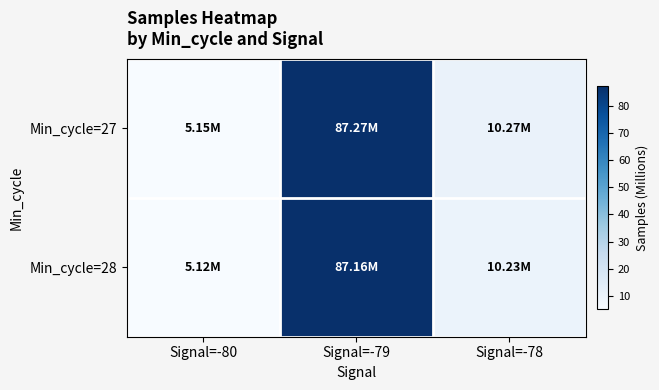

At how many categories does at least one series exceed 80?

1